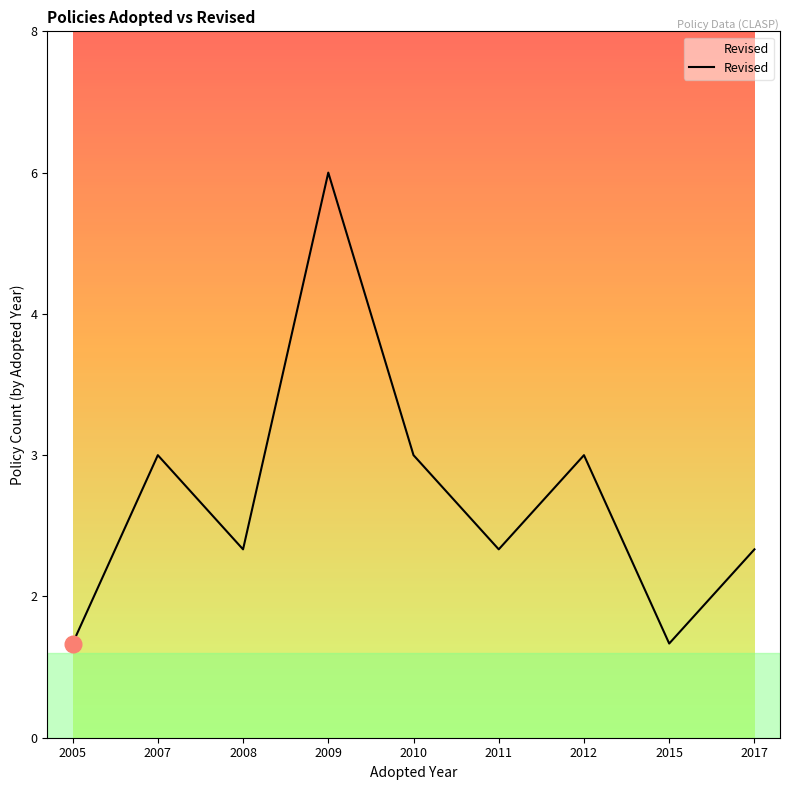

Does the chart have visible grid lines?

No